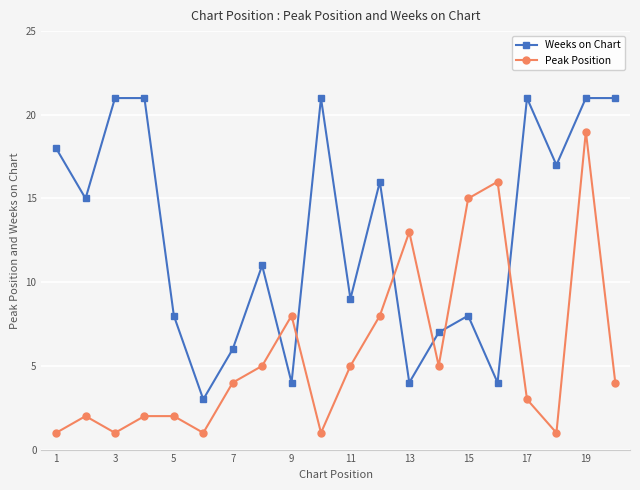

What is the sum of all Weeks on Chart values?

256